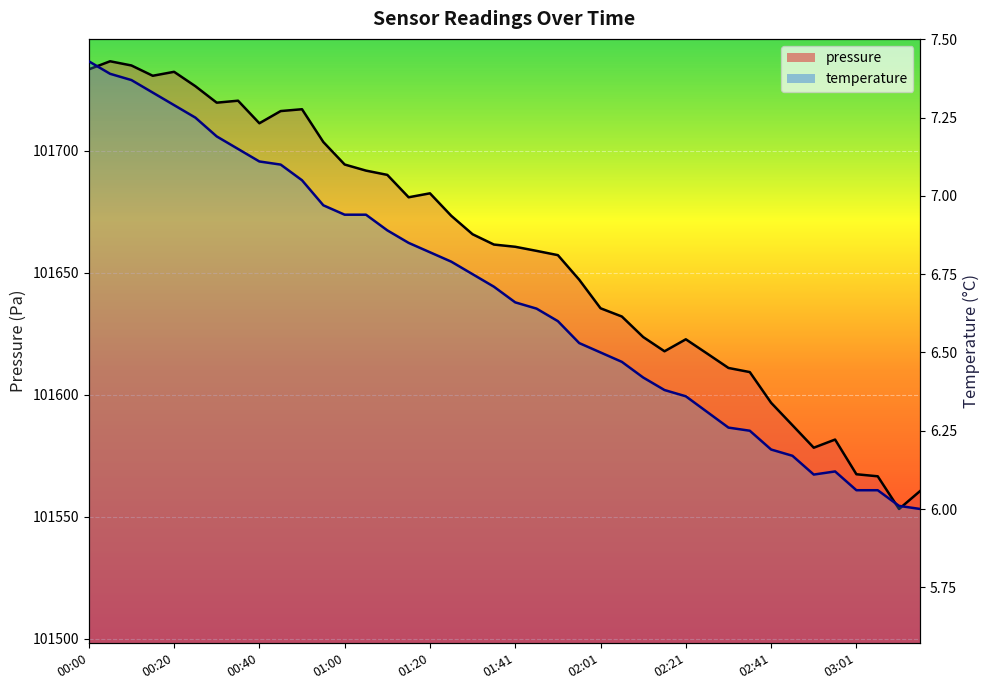

In pressure, how many points are lower than both neighbors (excluding endpoints)?

7